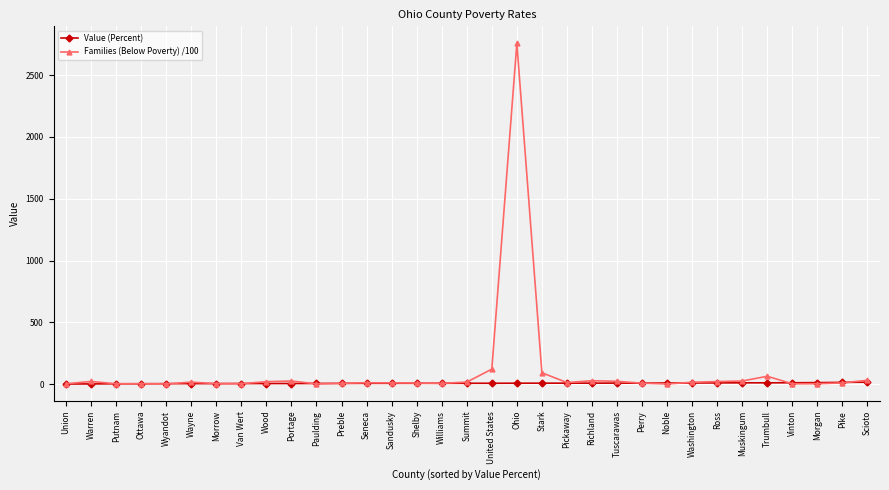

At which category is the sum across all series the highest?

Ohio